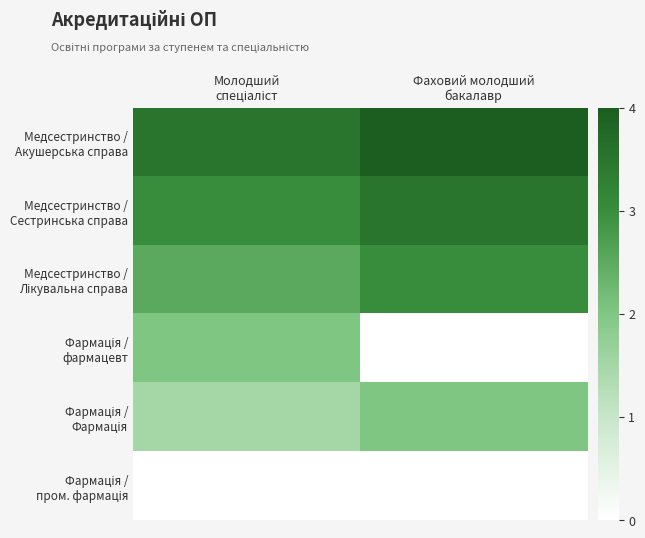

At which category does the chart reach its peak across all series?

Фаховий молодший
бакалавр